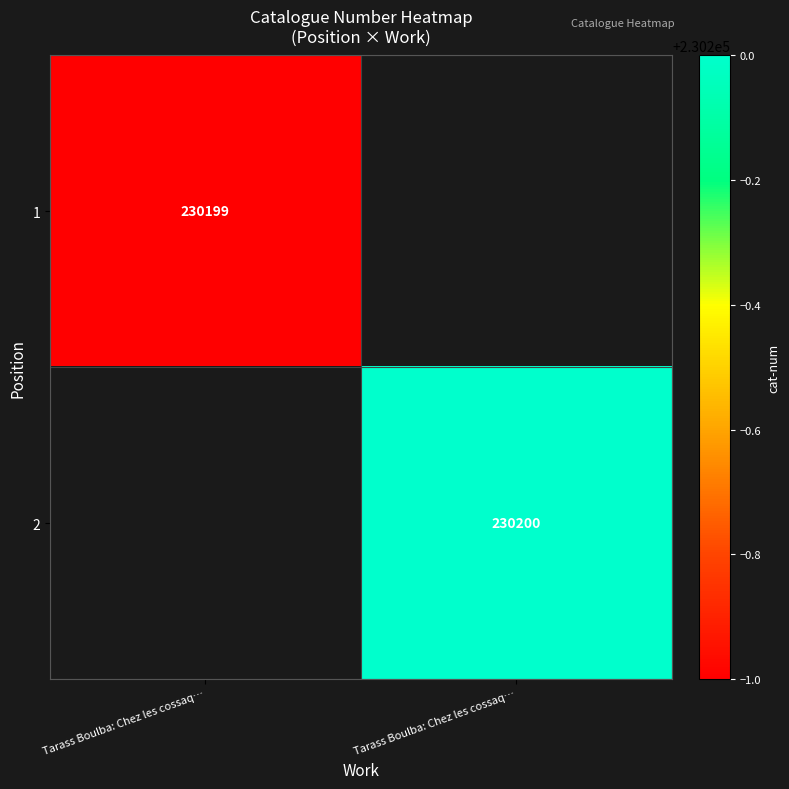

True or false: 1 has a value of 157309.0 at Tarass Boulba: Chez les cossaq….

False